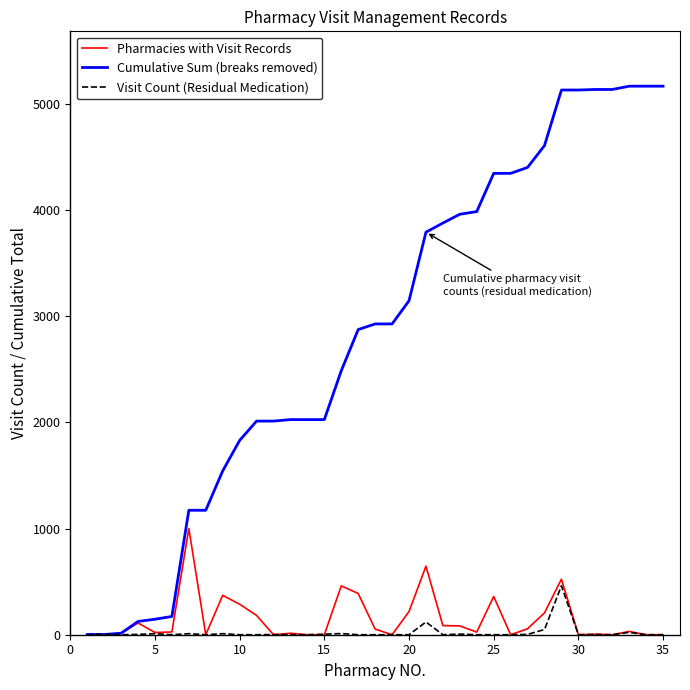

Which series has the largest total across all categories?

Cumulative Sum (breaks removed)